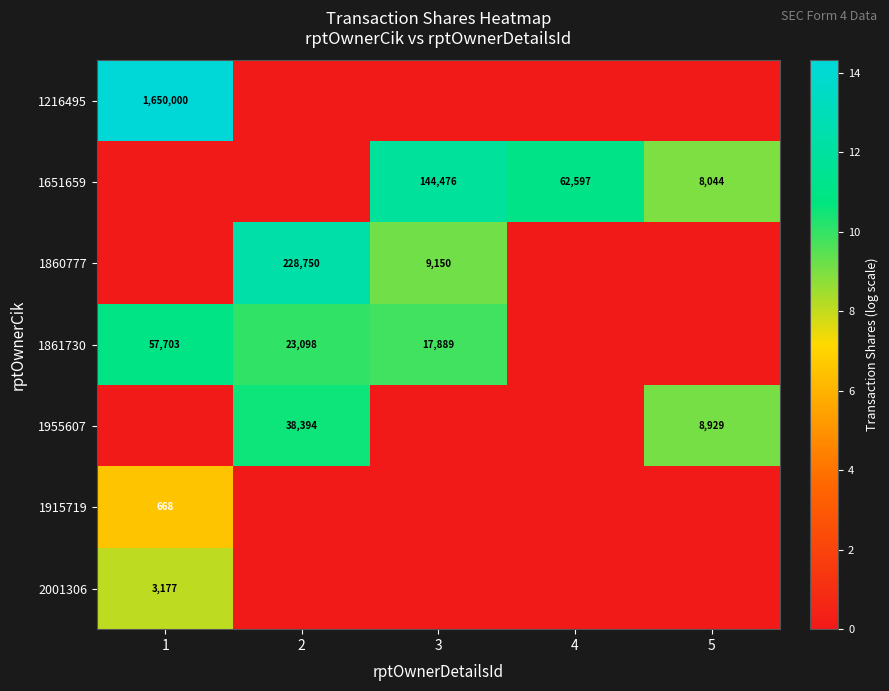

What is the greatest value displayed?

14.3